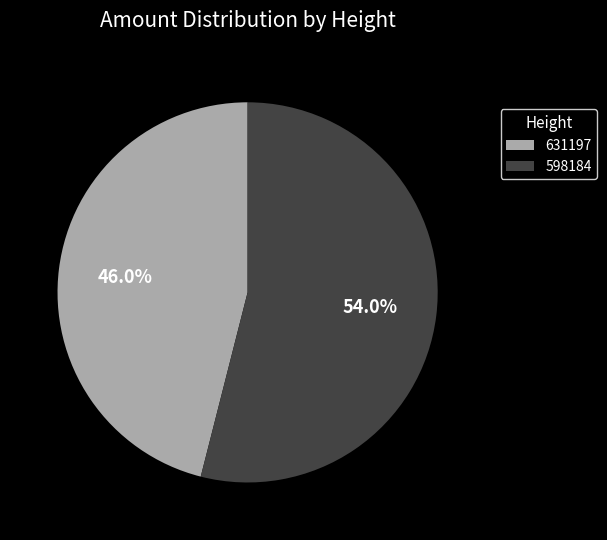

How many segments does this pie chart have?

2